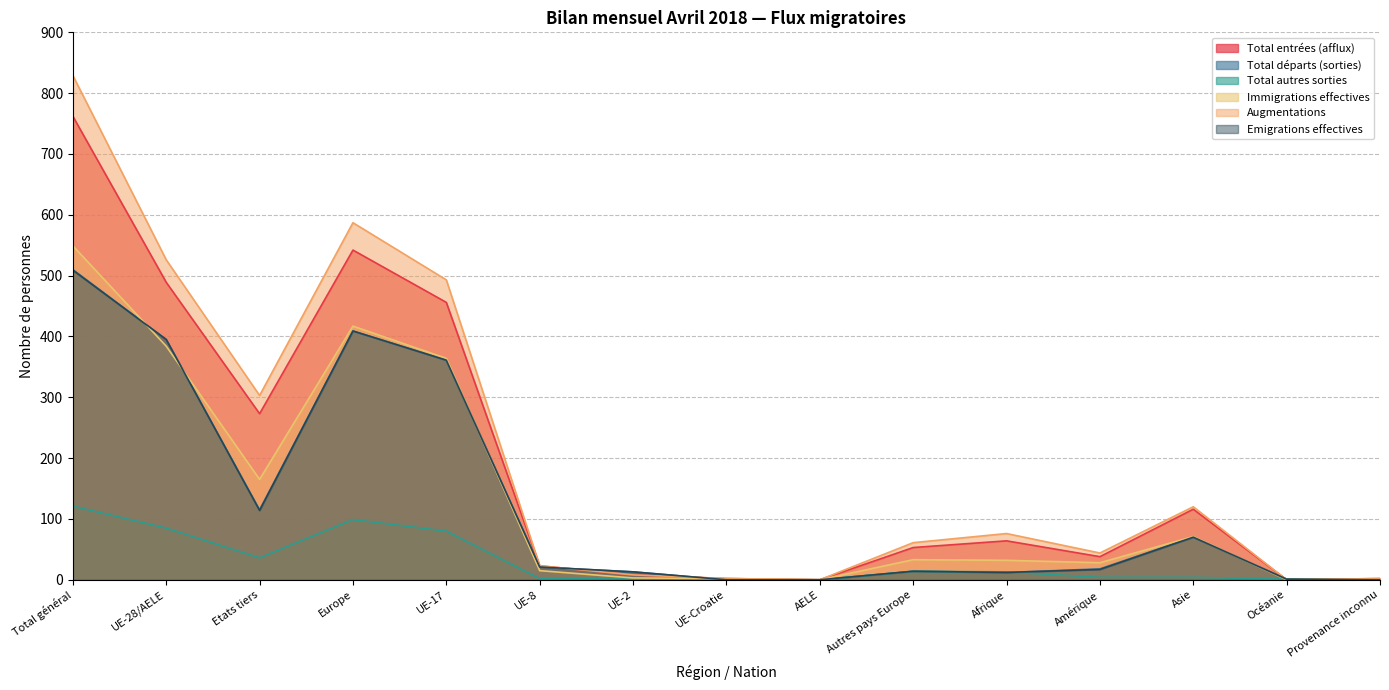

True or false: Total autres sorties has a value of -37 at Provenance inconnu.

False